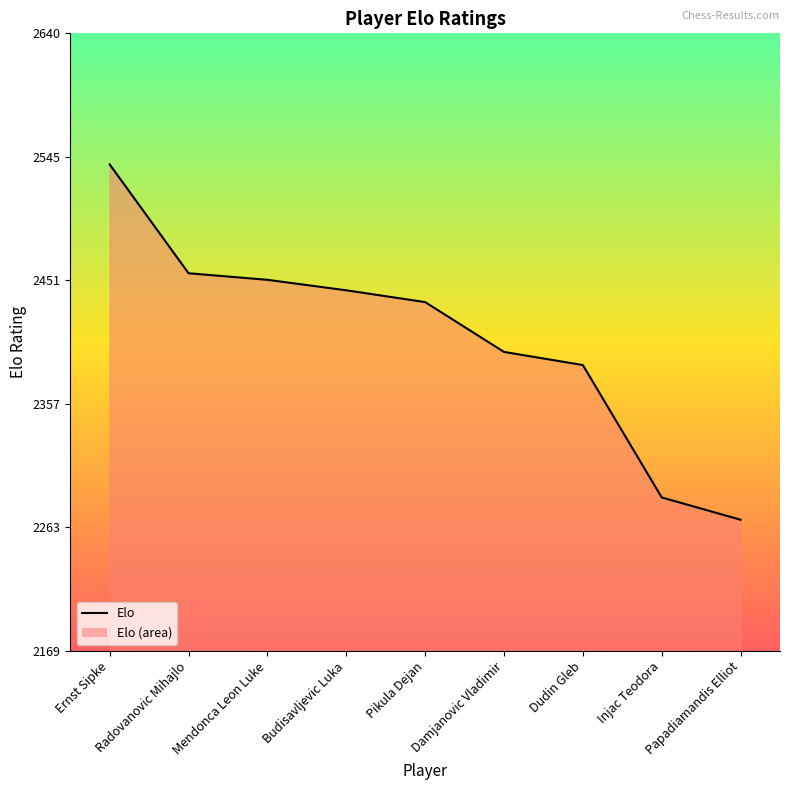

At which label is the value closest to 1270?

Papadiamandis Elliot